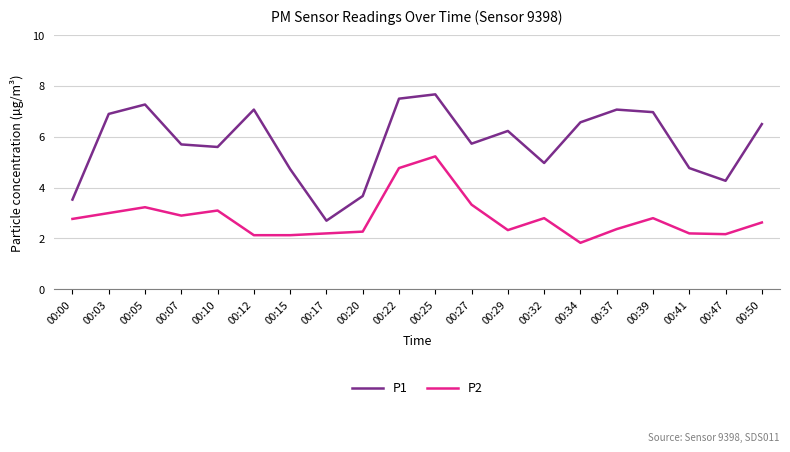

In P2, how many points are higher than both neighbors (excluding endpoints)?

5